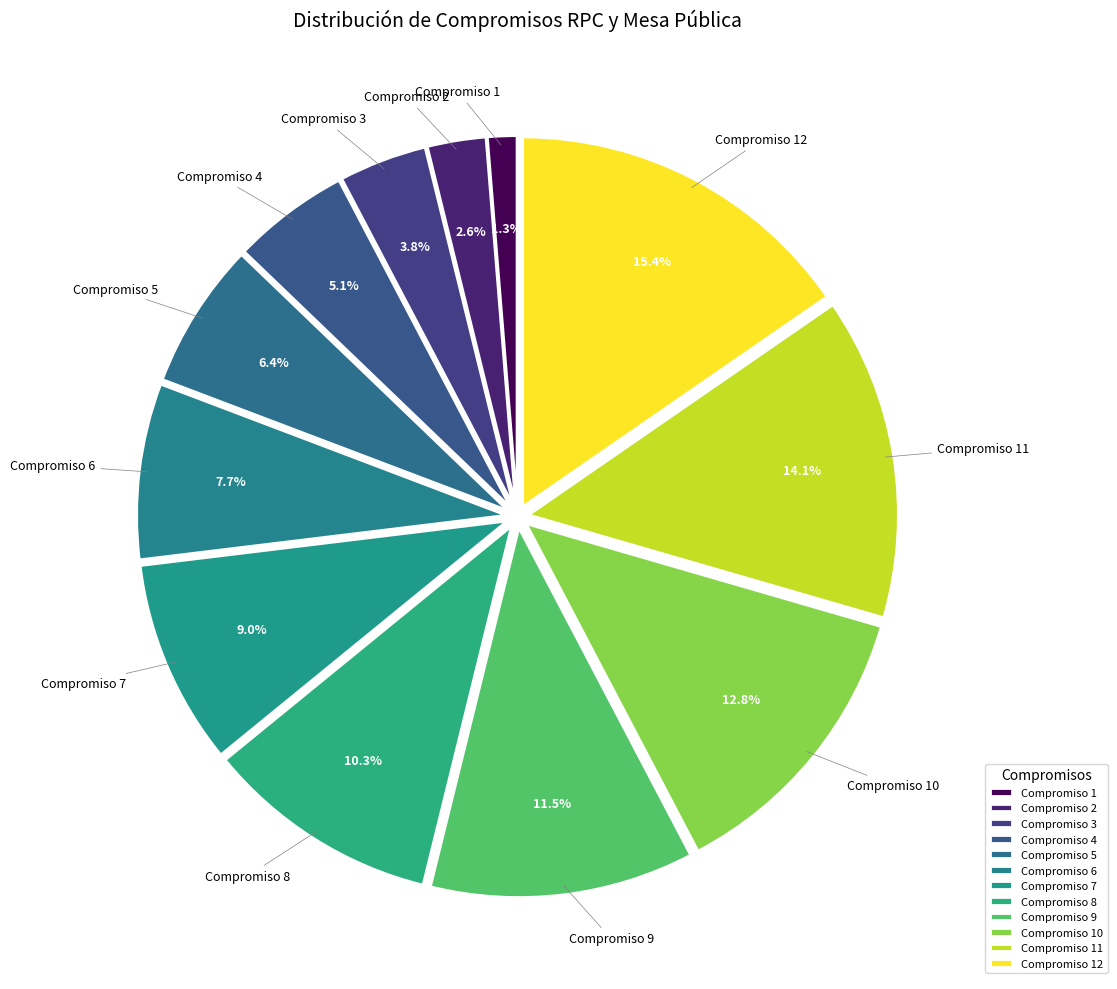

Combined, do Compromiso 2 and Compromiso 4 account for over 50%?

No